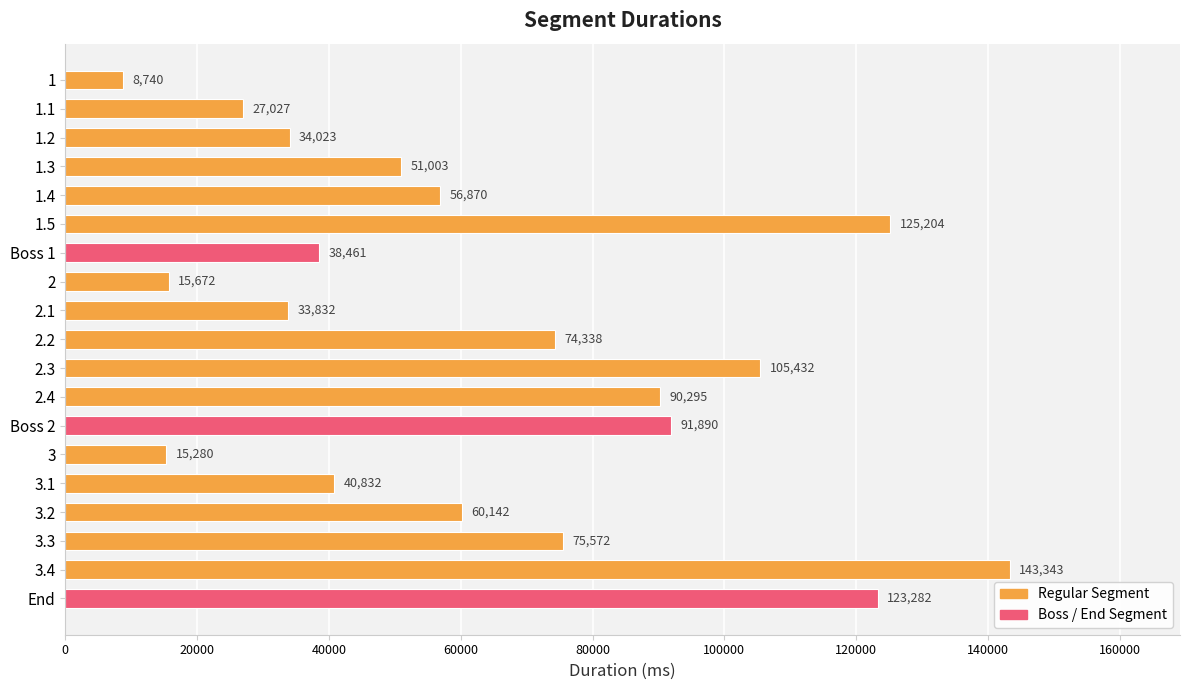

List the labels in order of value, smallest first.

1, 3, 2, 1.1, 2.1, 1.2, Boss 1, 3.1, 1.3, 1.4, 3.2, 2.2, 3.3, 2.4, Boss 2, 2.3, End, 1.5, 3.4